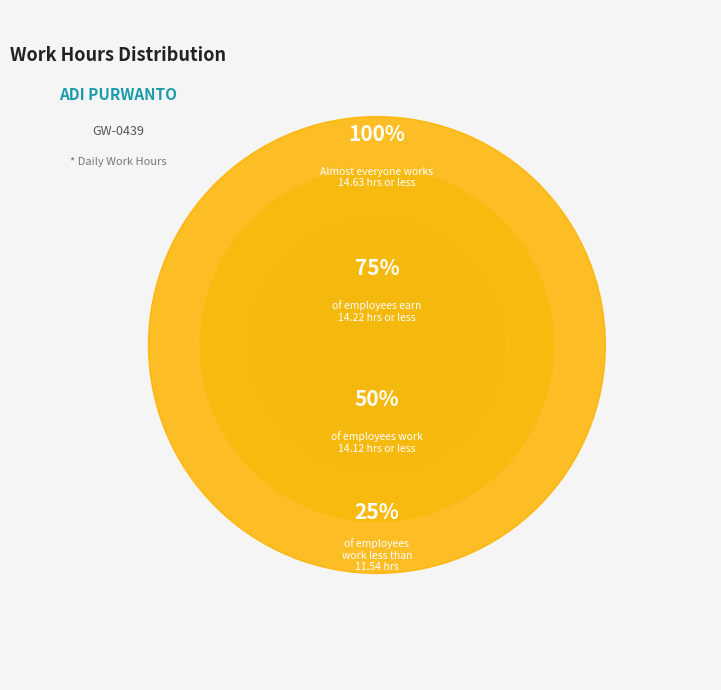

The 16-Tue slice represents 1% of the pie. True or false?

False